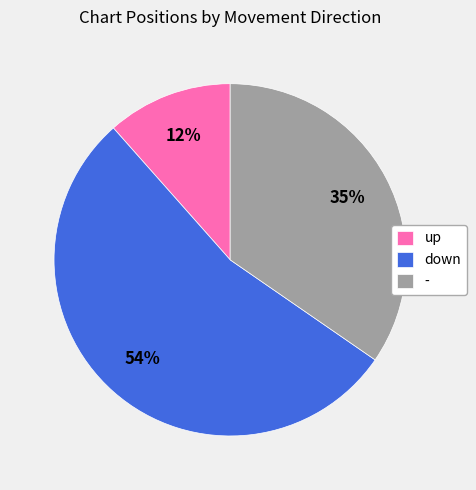

Which category has the biggest portion of the pie?

down